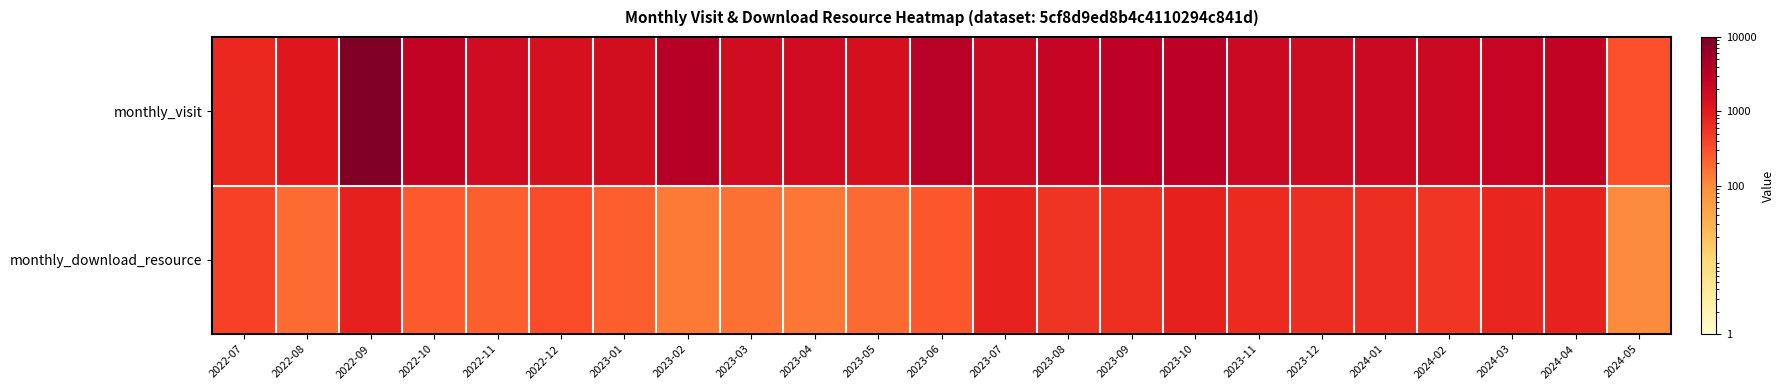

Rank the series at 2022-12 from highest to lowest value.

monthly_visit, monthly_download_resource